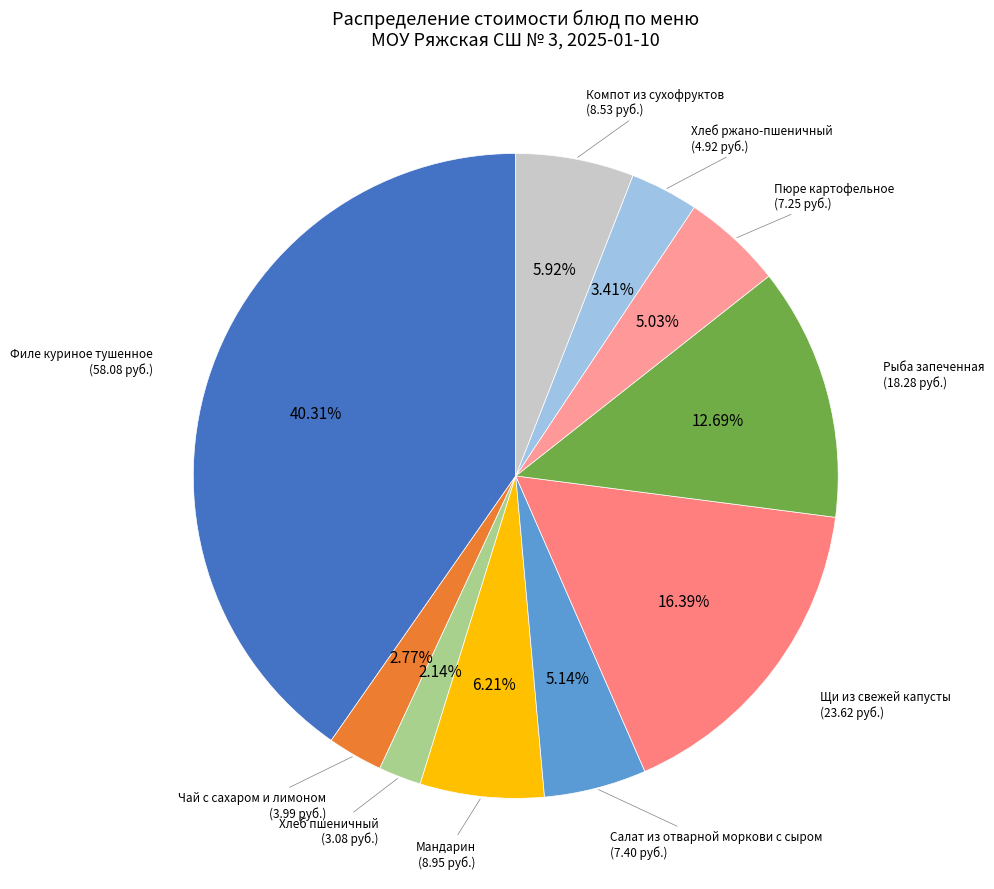

What percentage is the Салат из отварной моркови с сыром slice, to the nearest percent?

5%